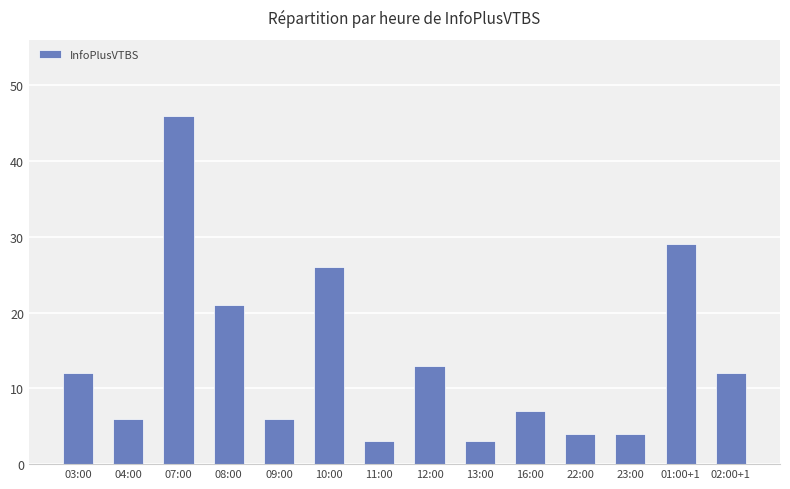

Reading left to right, what are all the values shown in this chart?

03:00=12	04:00=6	07:00=46	08:00=21	09:00=6	10:00=26	11:00=3	12:00=13	13:00=3	16:00=7	22:00=4	23:00=4	01:00+1=29	02:00+1=12